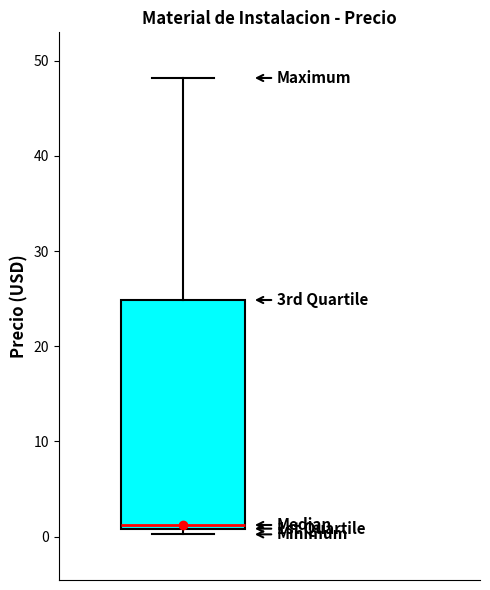

Read this box plot against the y-axis: the position of the median line, the range covered by the box, and the ends of both whiskers. The values are not printed on the chart, so give them approximately, as read against the axis.

median 1 (just above the box's lower edge), box 1 to 25, whiskers 0 to 48